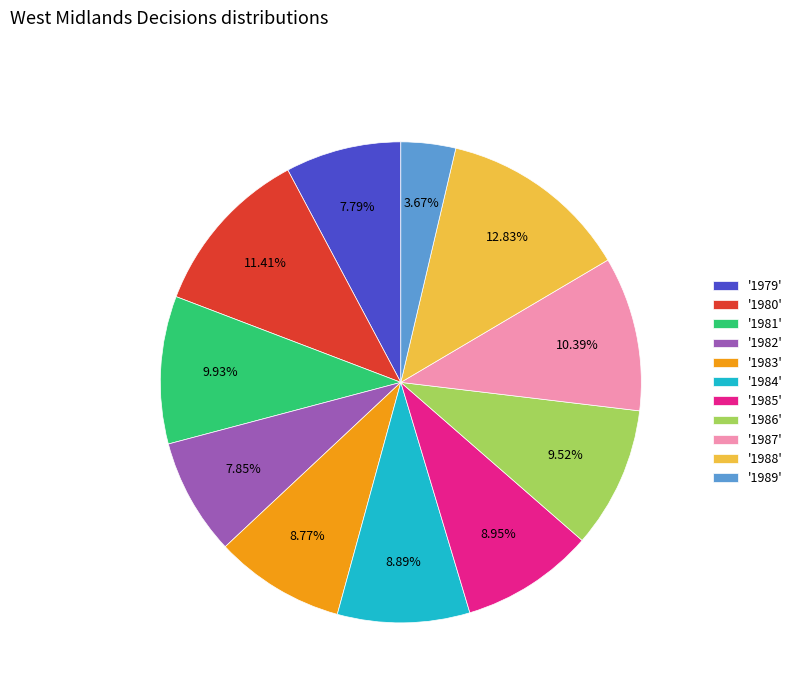

Is there a majority slice in this chart?

No